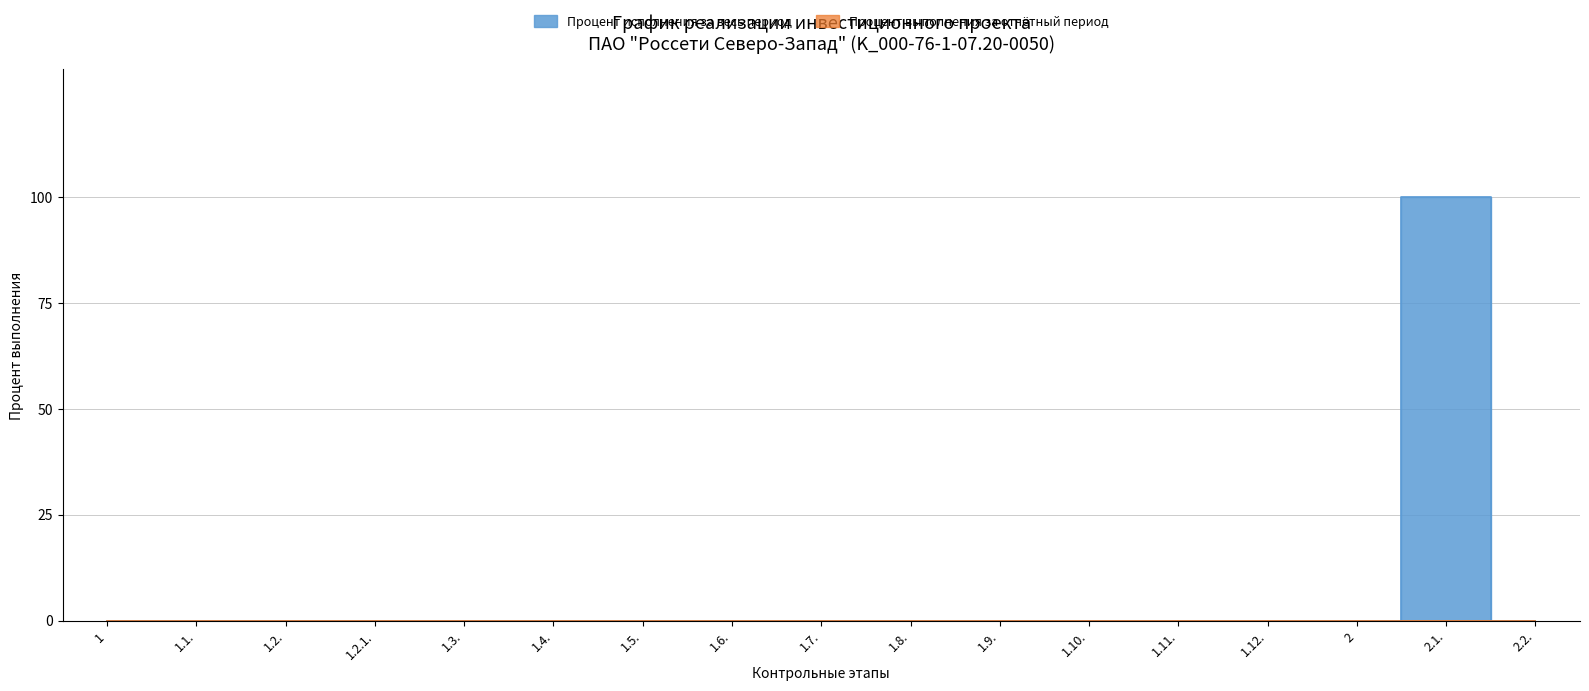

Rank the categories by value from highest to lowest.

2.1., 1, 1.1., 1.2., 1.2.1., 1.3., 1.4., 1.5., 1.6., 1.7., 1.8., 1.9., 1.10., 1.11., 1.12., 2, 2.2.